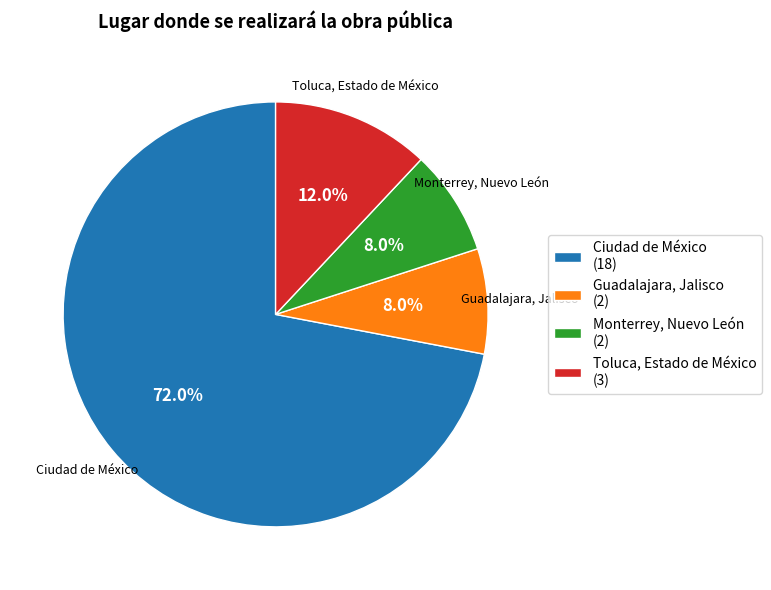

Is Ciudad de México the majority of the pie?

Yes